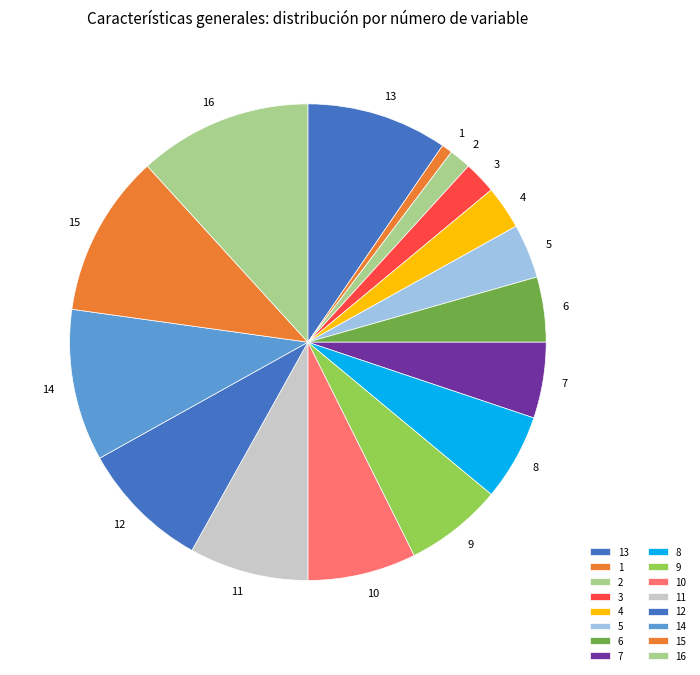

Combined, do 15 and 5 account for over 50%?

No